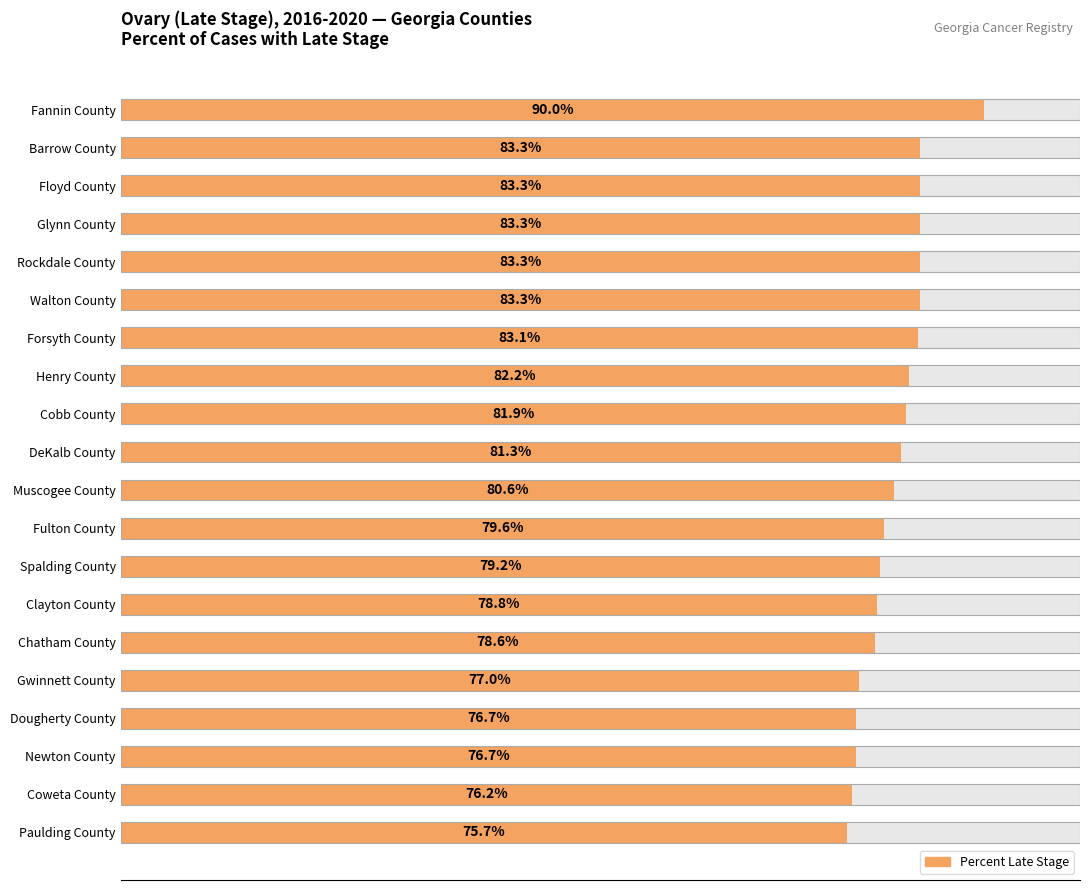

What is the change in value from Rockdale County to Coweta County?

-7.1